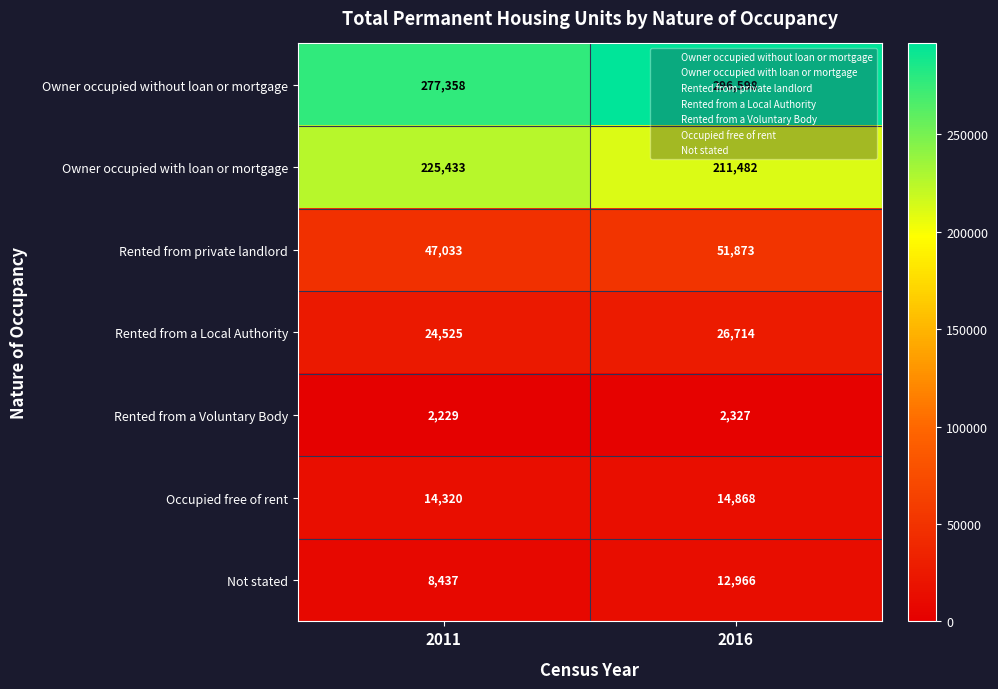

Rank the categories by Rented from private landlord value from lowest to highest.

2011, 2016